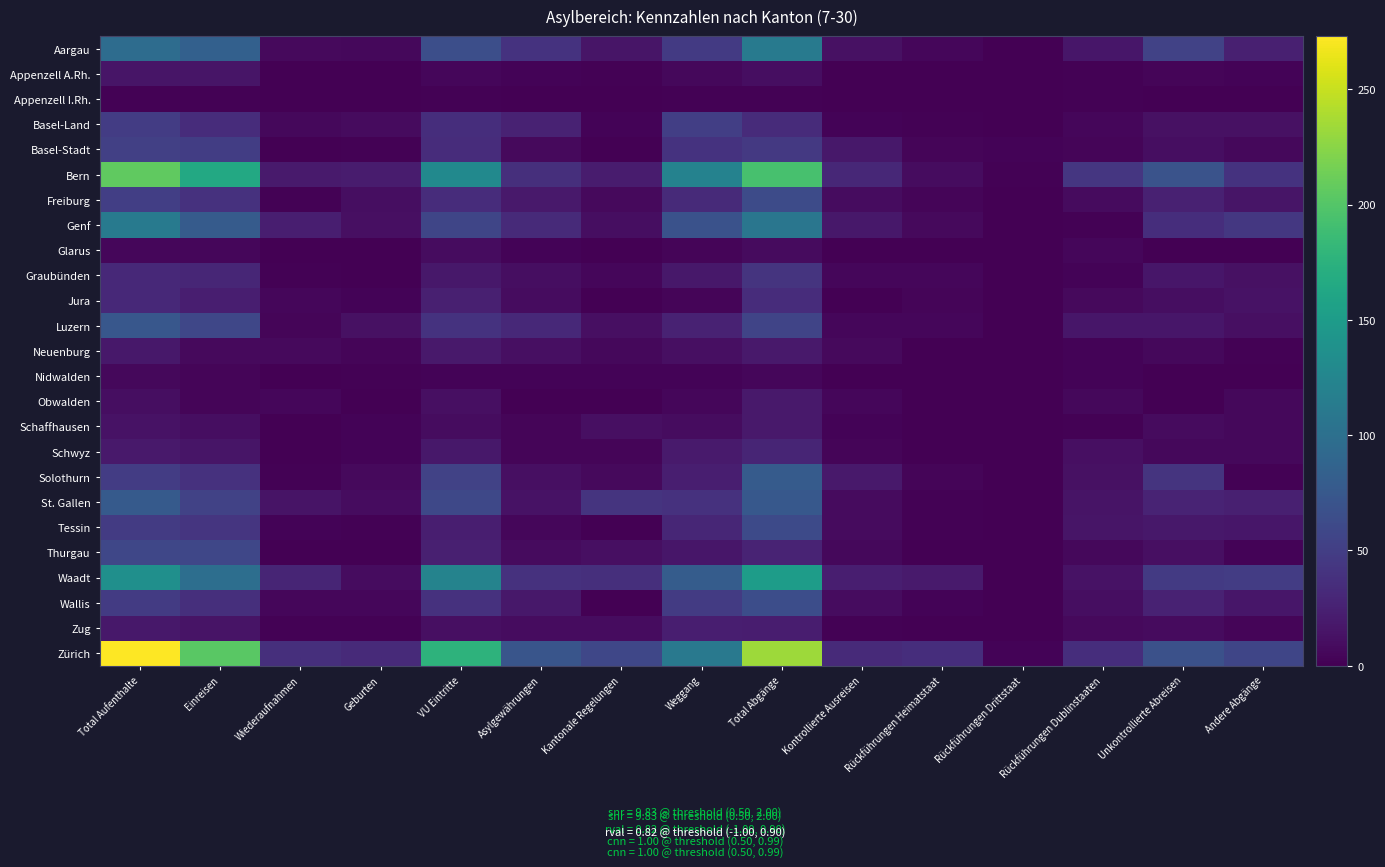

List the series in order of their peak value, lowest first.

Appenzell I.Rh., Nidwalden, Glarus, Appenzell A.Rh., Neuenburg, Obwalden, Schaffhausen, Zug, Schwyz, Jura, Graubünden, Basel-Land, Basel-Stadt, Thurgau, Tessin, Freiburg, Wallis, Luzern, St. Gallen, Solothurn, Aargau, Genf, Waadt, Bern, Zürich